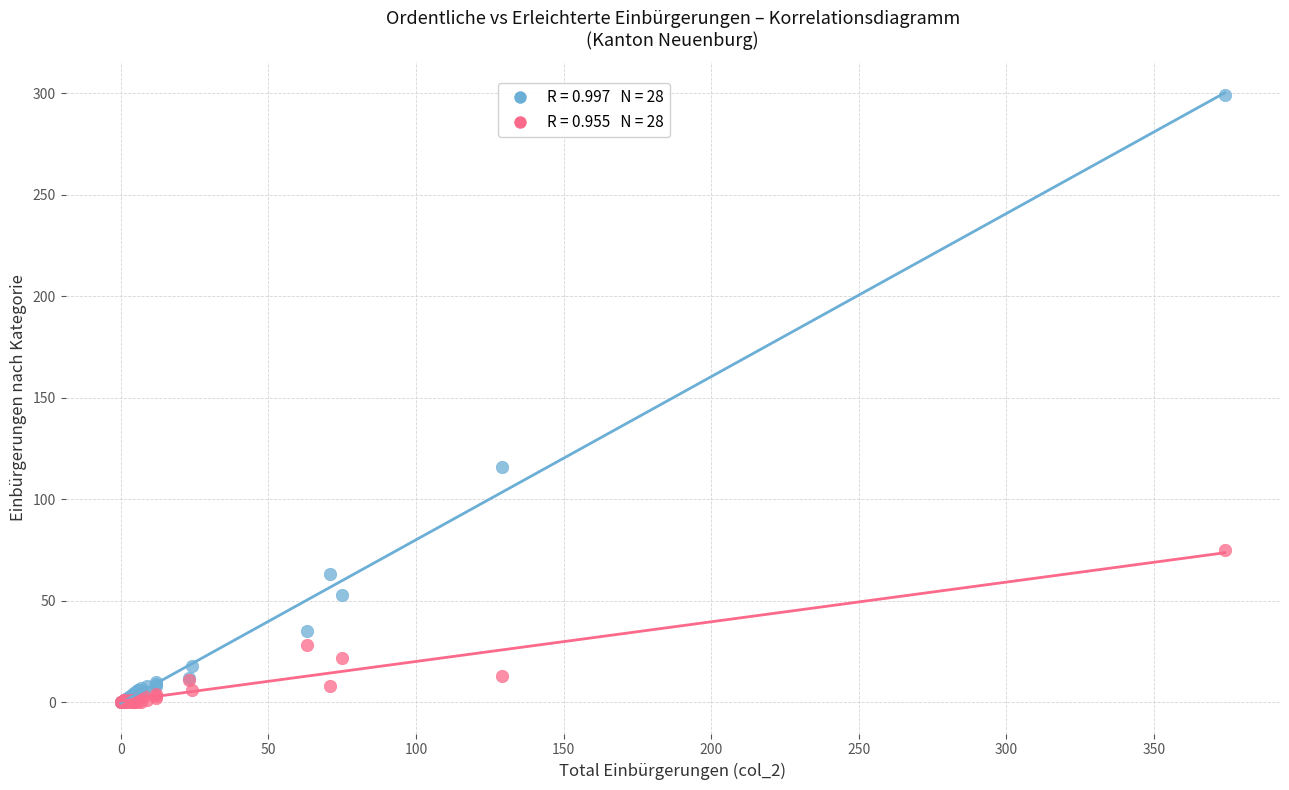

Across all series, what Y value is closest to 149?

116